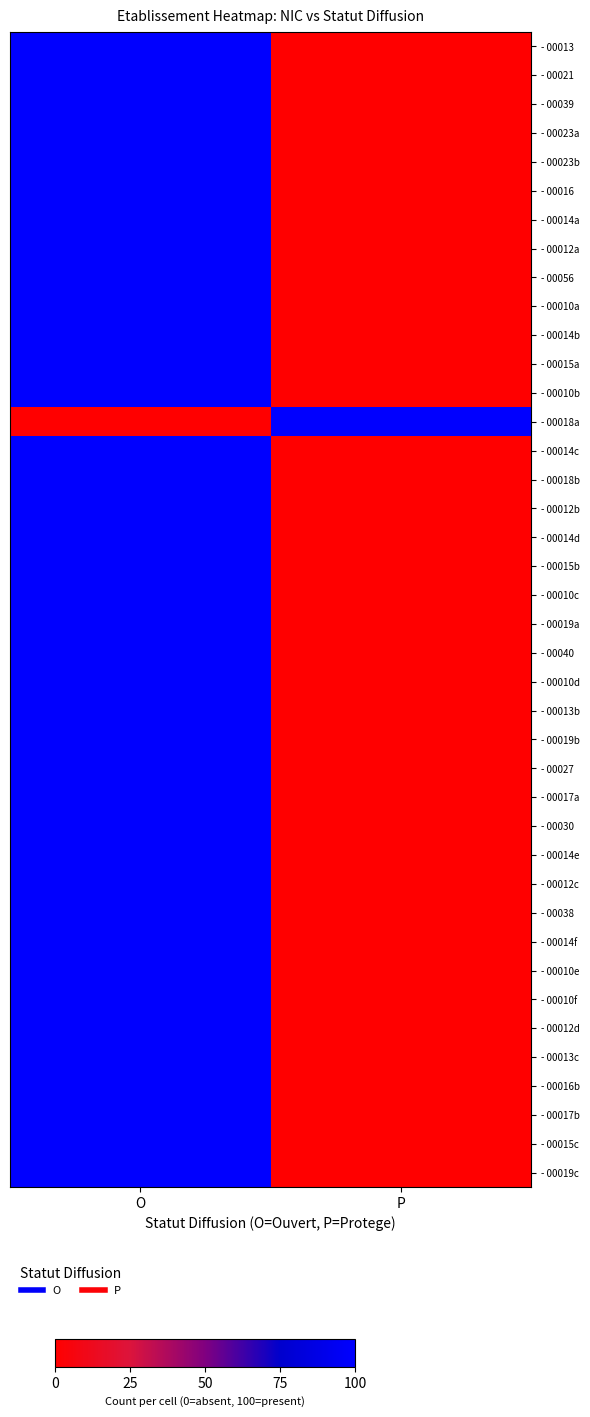

Reading left to right, transcribe all the data shown in this chart.

- 00013: O=100	P=0
- 00021: O=100	P=0
- 00039: O=100	P=0
- 00023a: O=100	P=0
- 00023b: O=100	P=0
- 00016: O=100	P=0
- 00014a: O=100	P=0
- 00012a: O=100	P=0
- 00056: O=100	P=0
- 00010a: O=100	P=0
- 00014b: O=100	P=0
- 00015a: O=100	P=0
- 00010b: O=100	P=0
- 00018a: O=0	P=100
- 00014c: O=100	P=0
- 00018b: O=100	P=0
- 00012b: O=100	P=0
- 00014d: O=100	P=0
- 00015b: O=100	P=0
- 00010c: O=100	P=0
- 00019a: O=100	P=0
- 00040: O=100	P=0
- 00010d: O=100	P=0
- 00013b: O=100	P=0
- 00019b: O=100	P=0
- 00027: O=100	P=0
- 00017a: O=100	P=0
- 00030: O=100	P=0
- 00014e: O=100	P=0
- 00012c: O=100	P=0
- 00038: O=100	P=0
- 00014f: O=100	P=0
- 00010e: O=100	P=0
- 00010f: O=100	P=0
- 00012d: O=100	P=0
- 00013c: O=100	P=0
- 00016b: O=100	P=0
- 00017b: O=100	P=0
- 00015c: O=100	P=0
- 00019c: O=100	P=0